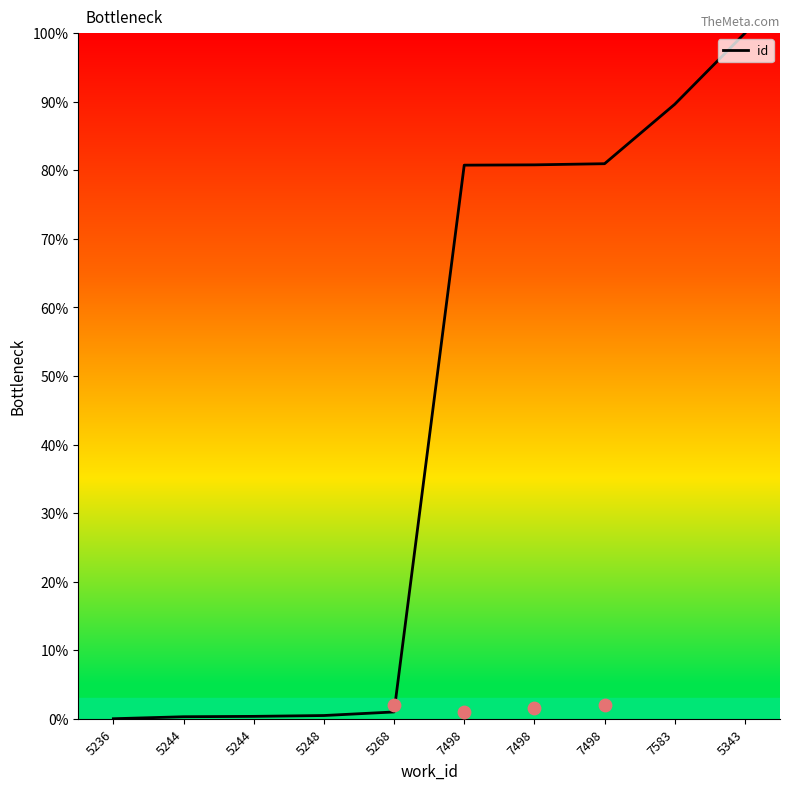

What is the change in value from 5236 to 5343?

+100.0